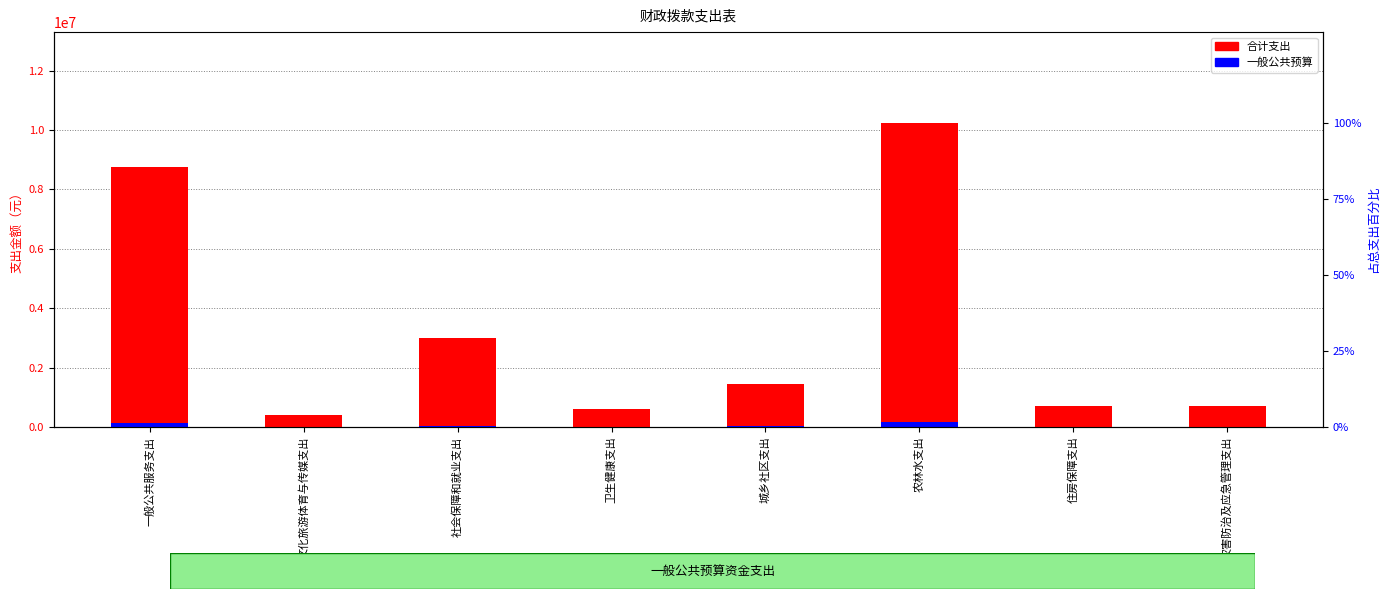

Which label corresponds to the largest value in the chart?

农林水支出